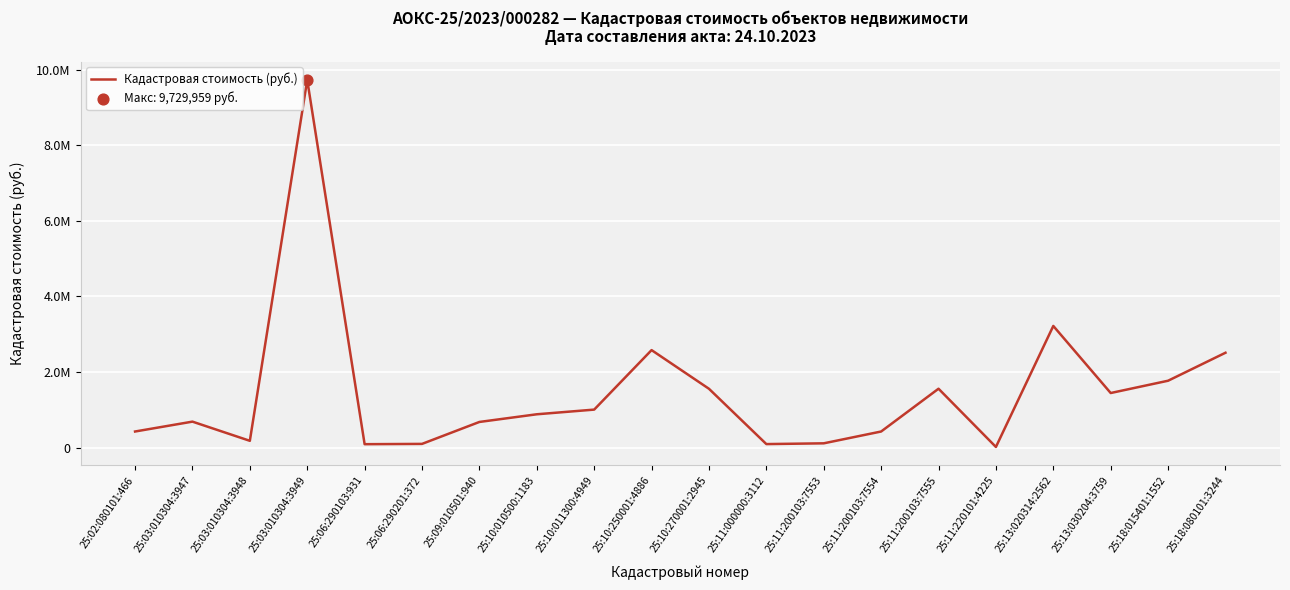

Between 25:11:220101:4225 and 25:11:200103:7555, which is larger?

25:11:200103:7555